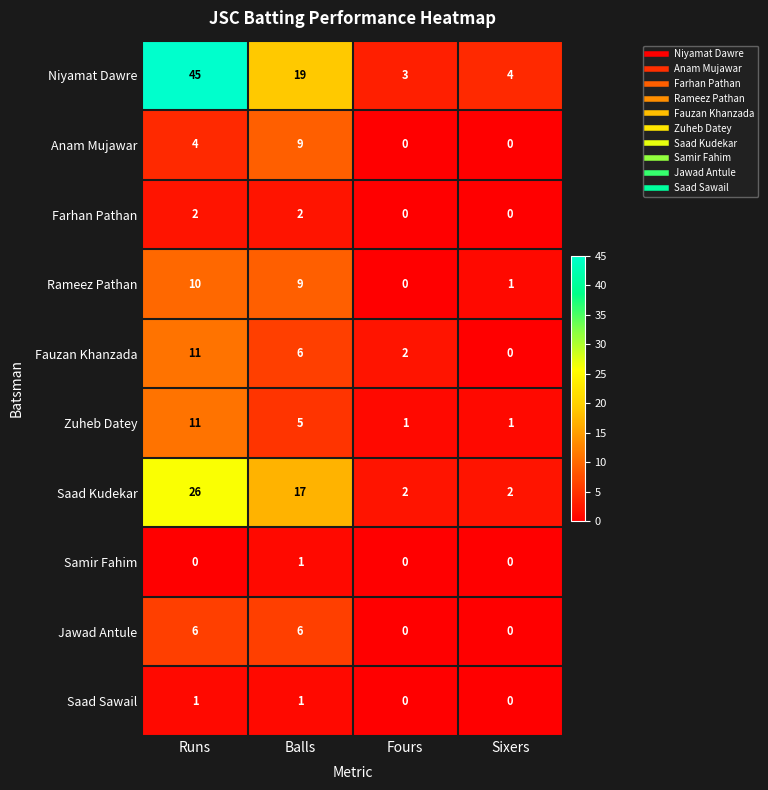

What is the sum of the Fauzan Khanzada values at Balls and Fours?

8